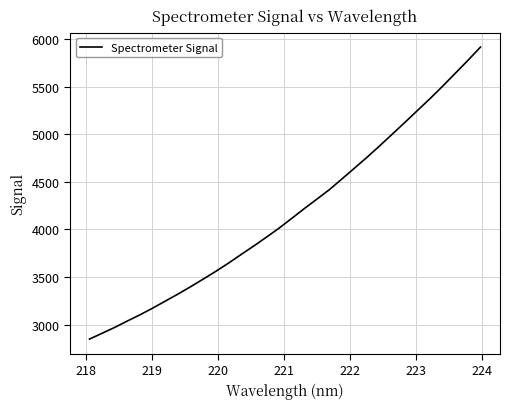

What is the minimum value shown in the chart?

2848.0